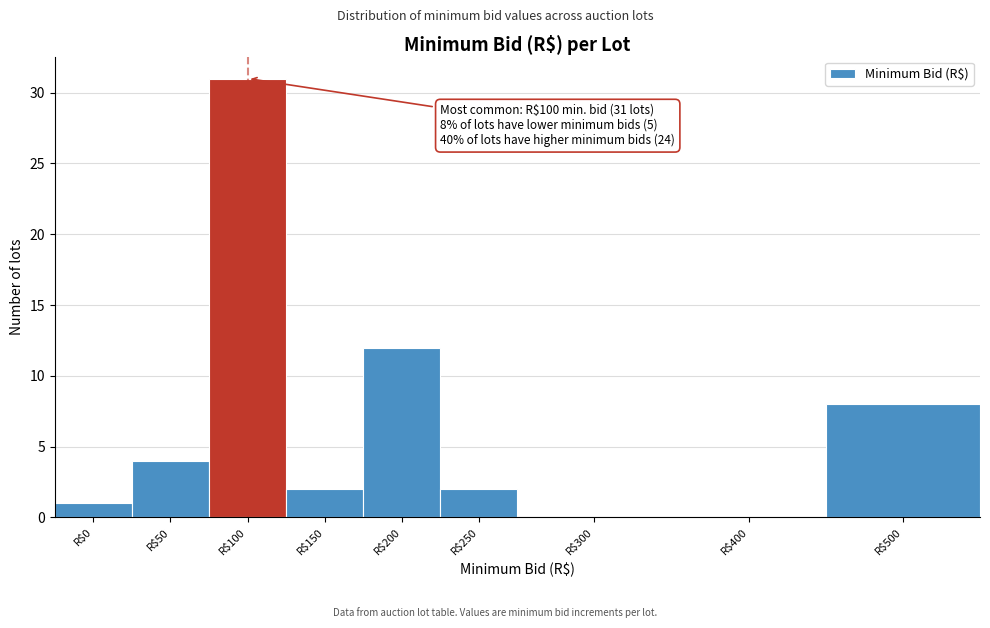

Which label corresponds to the largest value in the chart?

R$100